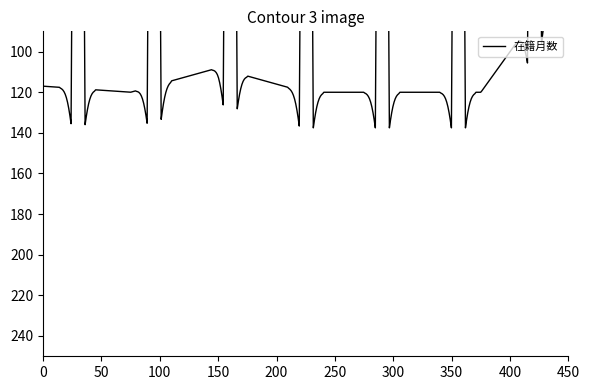

True or false: 在籍月数 has a value of 120 at 滝沢 宏光.

True